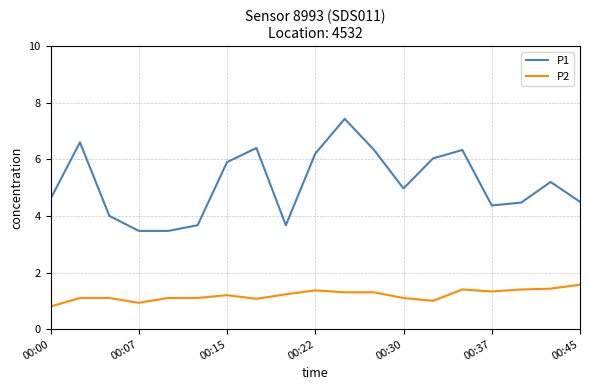

Which series has the widest spread of values?

P1